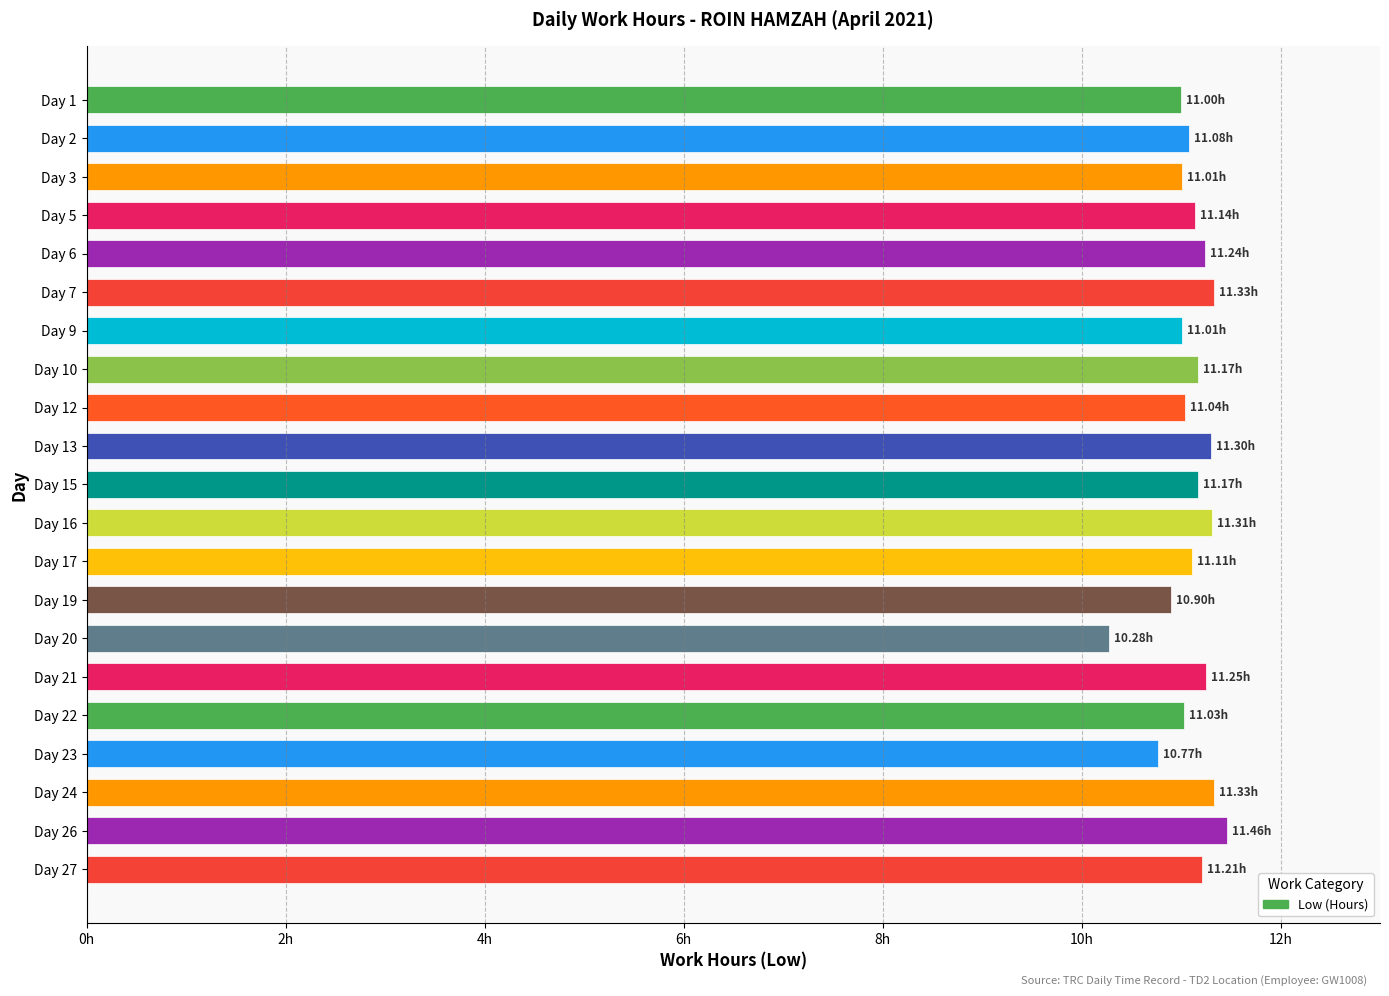

At which category does the chart reach its peak across all series?

Day 26